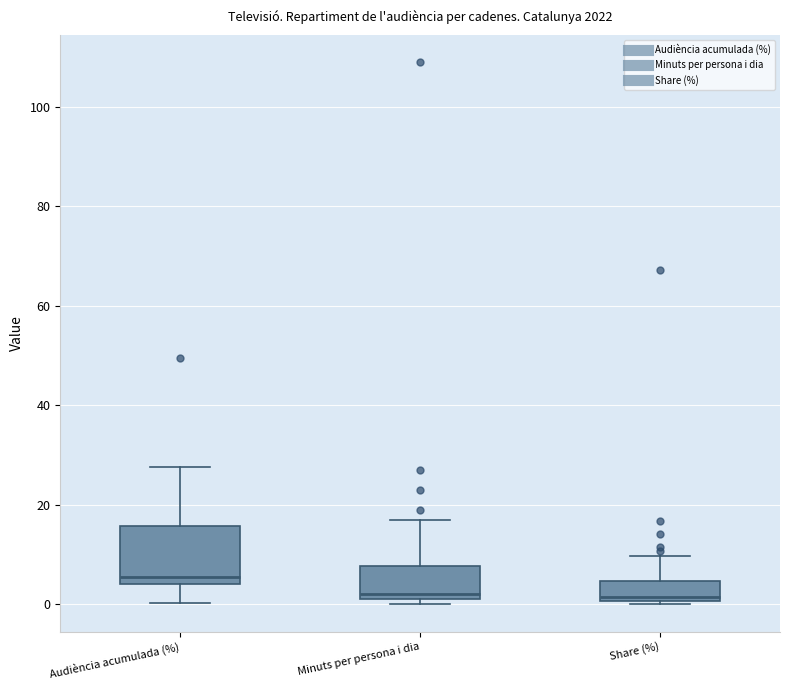

Comparing the boxes themselves (not the whiskers), which one is the tallest?

Audiència acumulada (%)